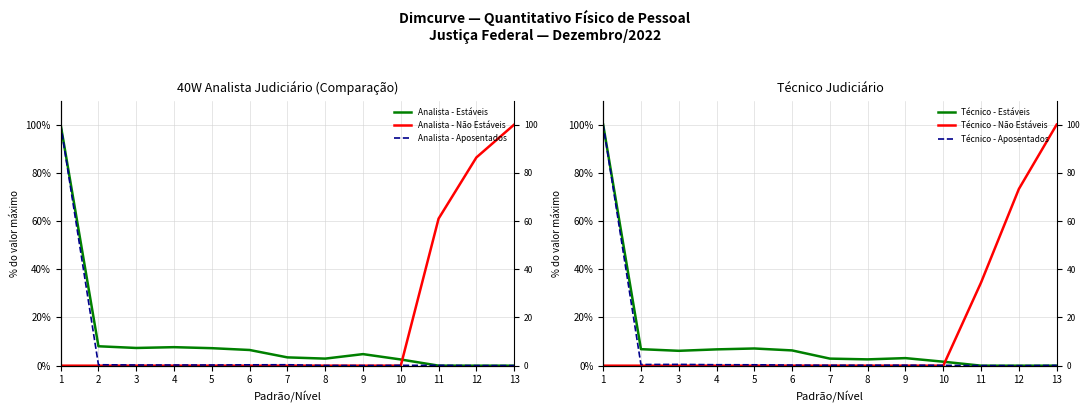

Rank the series at 13 from lowest to highest value.

Analista - Estáveis, Técnico - Estáveis, Analista - Aposentados, Técnico - Aposentados, Analista - Não Estáveis, Técnico - Não Estáveis